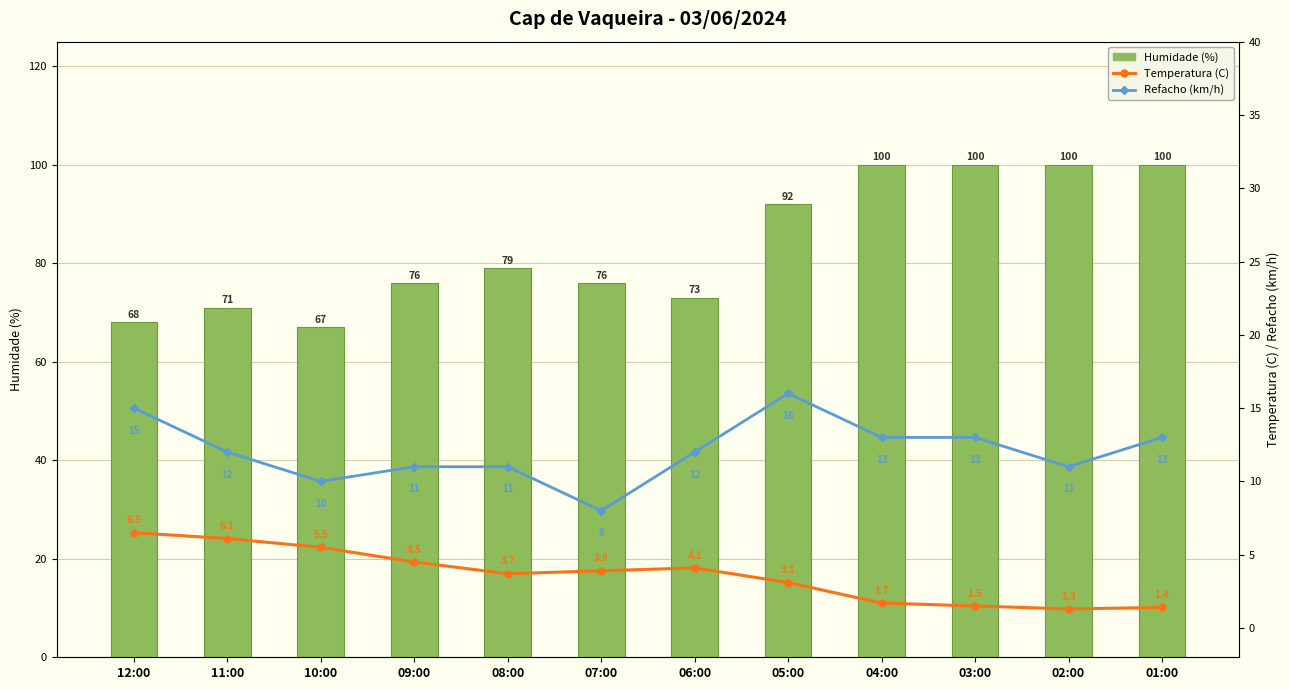

Reading left to right, extract all data points from this chart.

Humidade (%): 68.0	71.0	67.0	76.0	79.0	76.0	73.0	92.0	100.0	100.0	100.0	100.0
Temperatura (C): 6.5	6.1	5.5	4.5	3.7	3.9	4.1	3.1	1.7	1.5	1.3	1.4
Refacho (km/h): 15.0	12.0	10.0	11.0	11.0	8.0	12.0	16.0	13.0	13.0	11.0	13.0